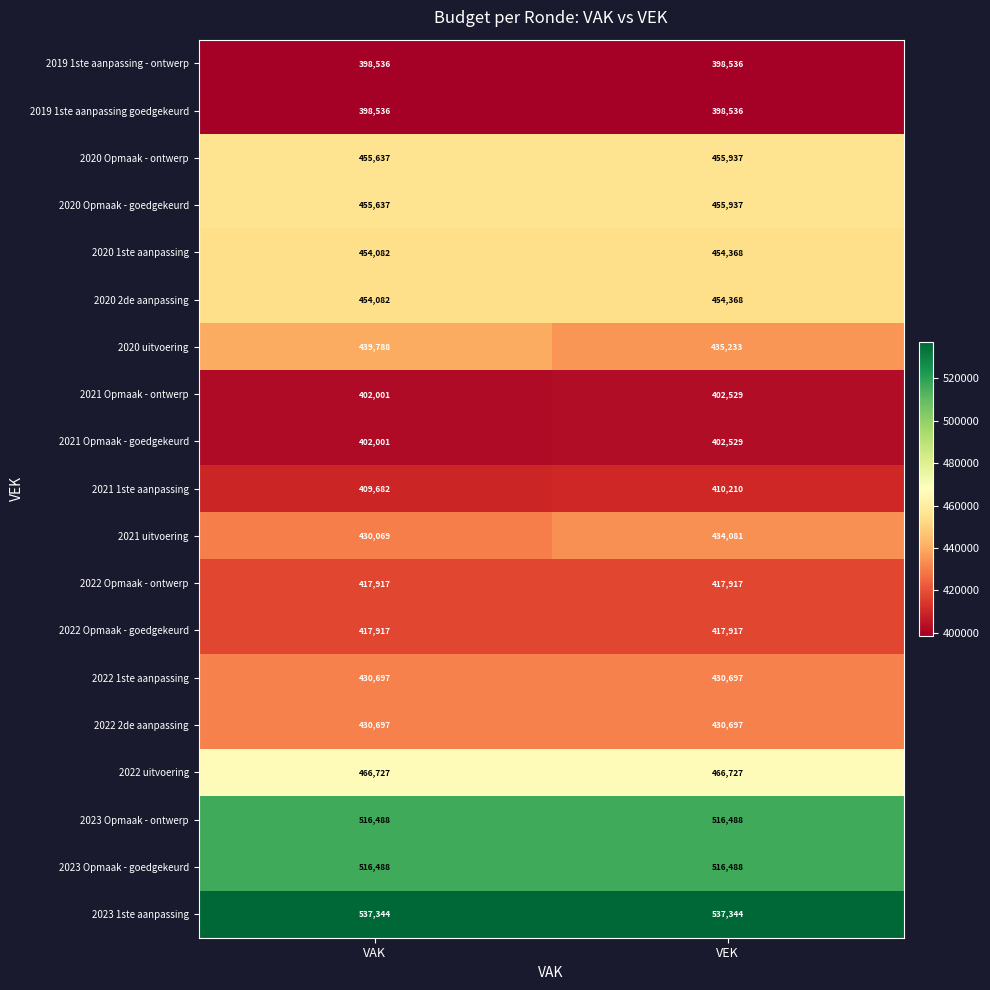

What is the average value of the 2022 1ste aanpassing series?

430697